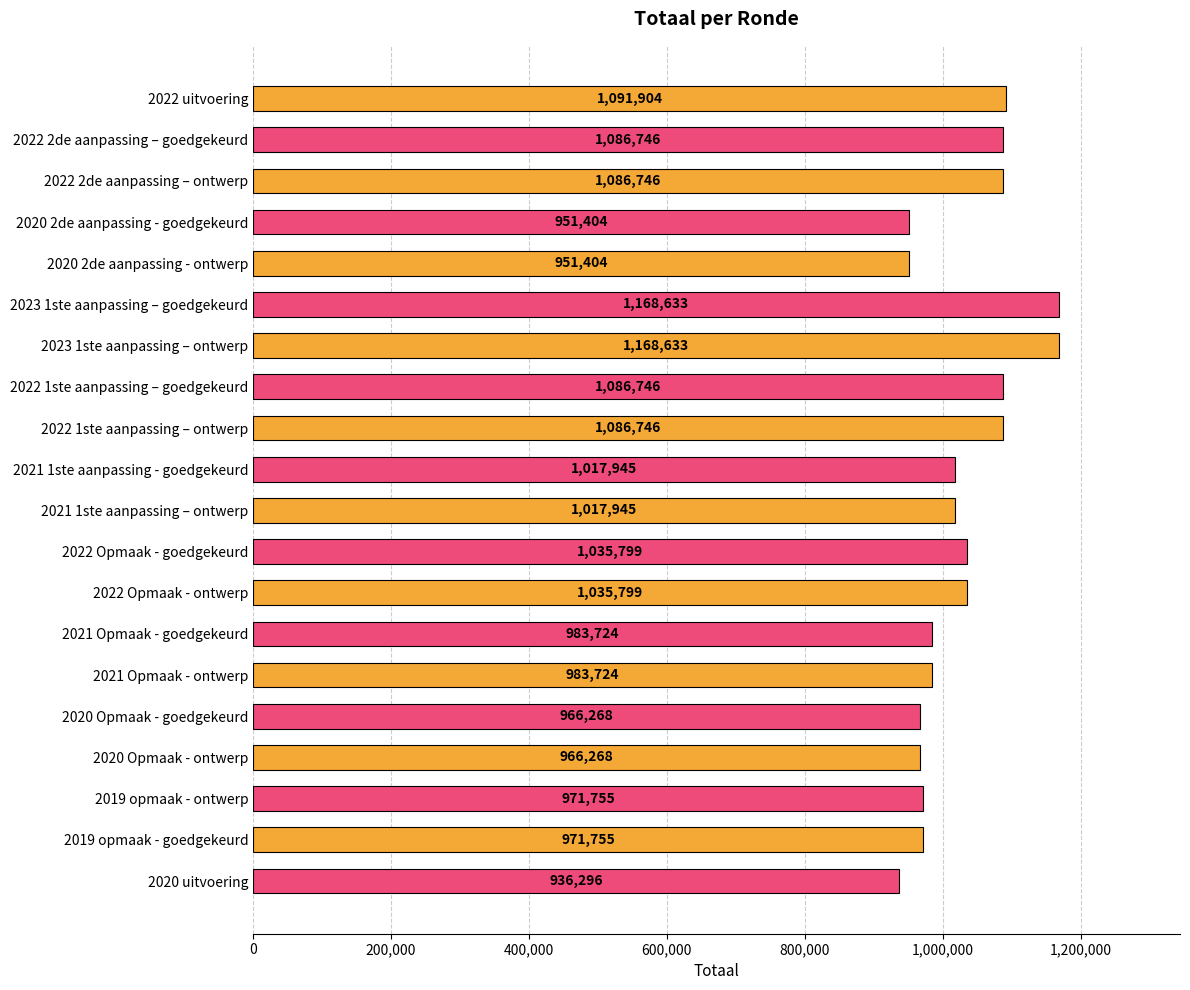

What is the greatest value displayed?

1168633